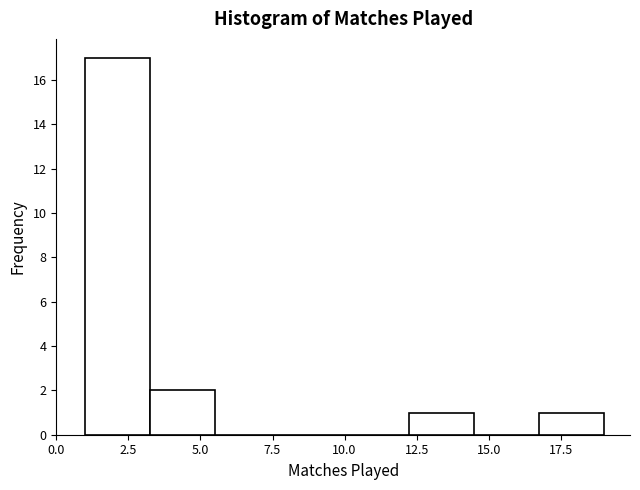

How tall is the bar that spans 12.25 to 14.50 on the x-axis? Neither the bar edges nor the heights are printed on the chart, so give them approximately, as read against the axes.

1